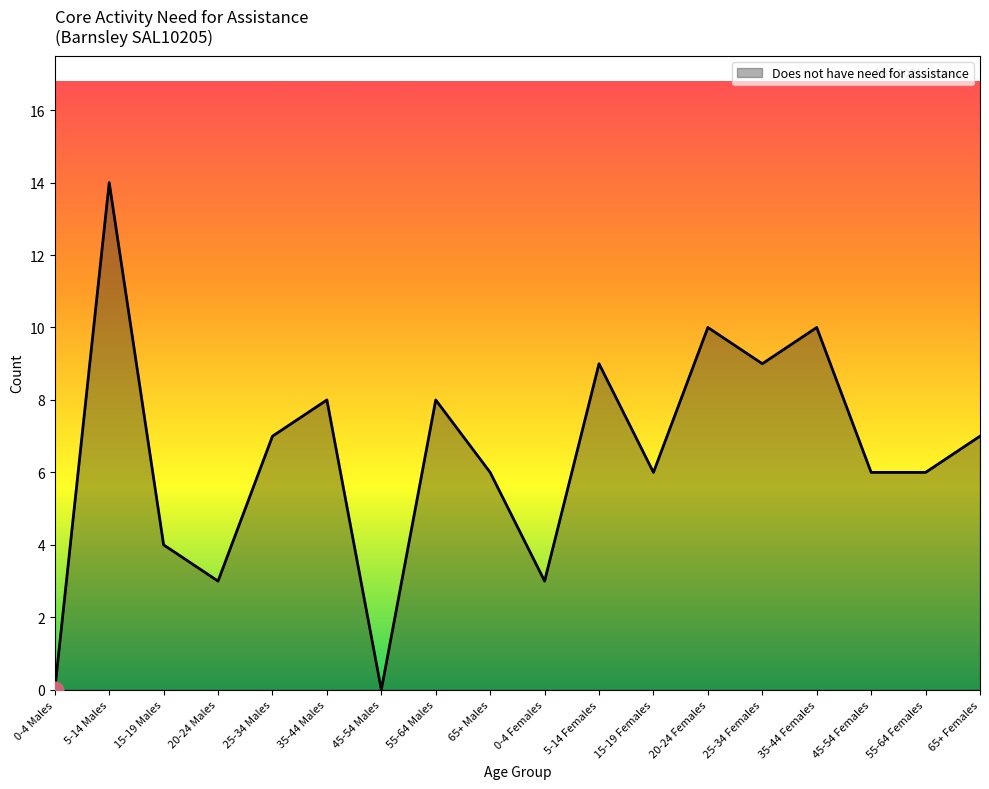

What is the greatest value displayed?

14